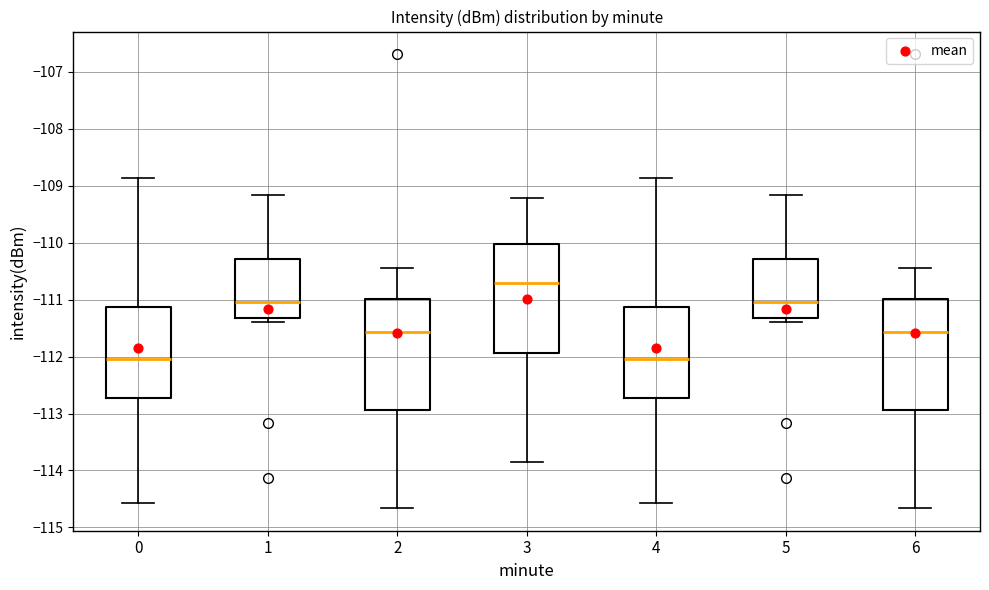

Where is the upper edge of the box at x = 5 on the y-axis? The values are not printed on the chart, so give them approximately, as read against the axis.

-110.3